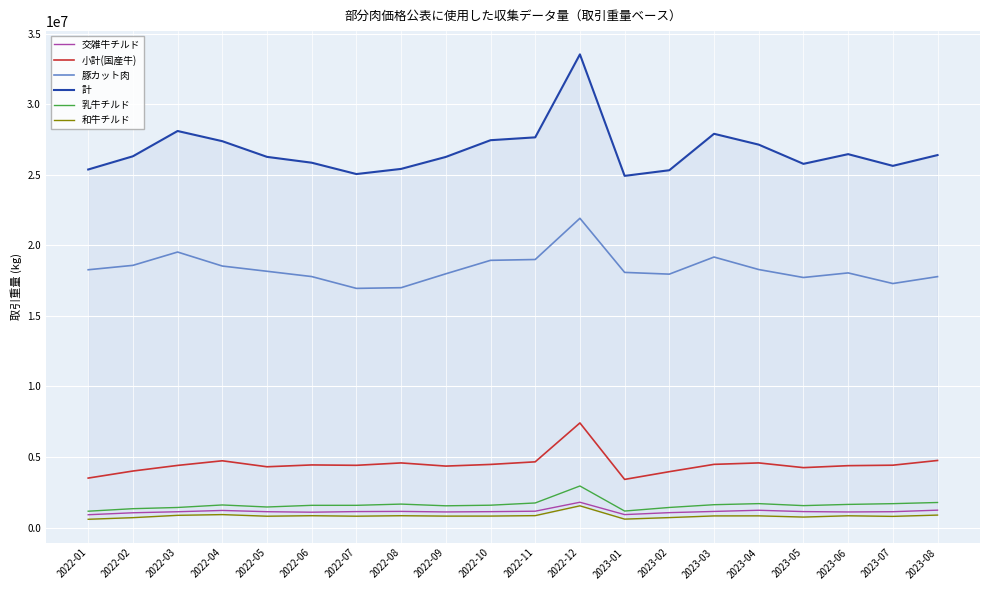

Which category has the lowest value across all series?

2022-01